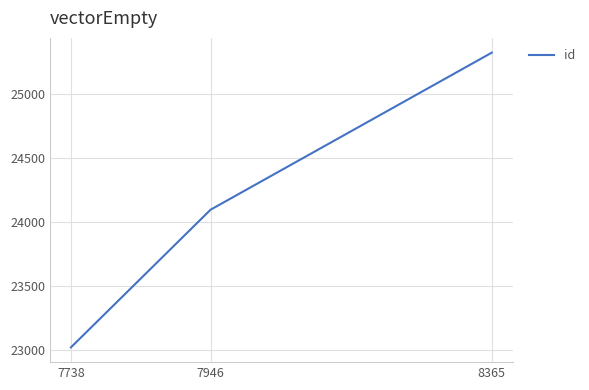

How many lines are shown in the chart?

1